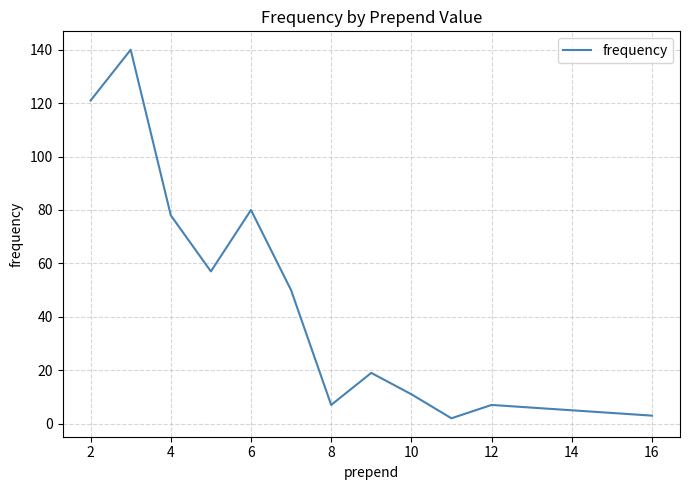

What is the difference between the maximum and minimum values?

138